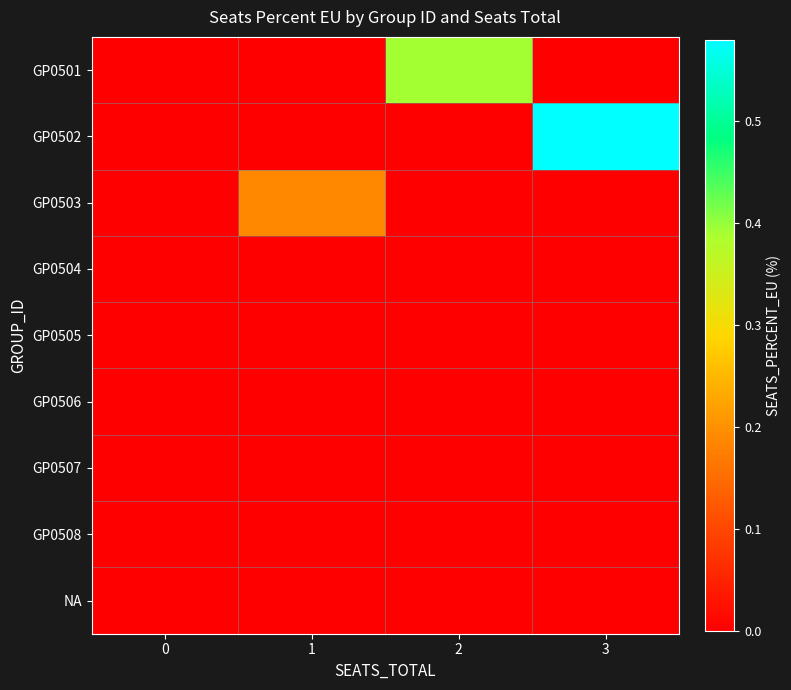

Between 0 and 3, which series saw the biggest shift?

GP0502